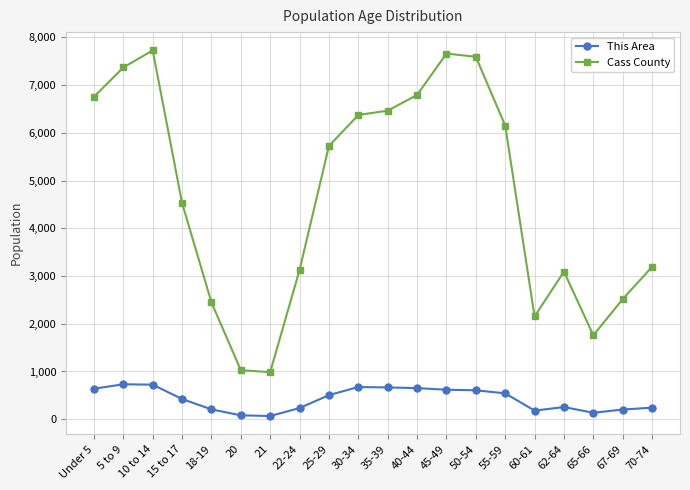

True or false: This Area and Cass County intersect in this chart.

False